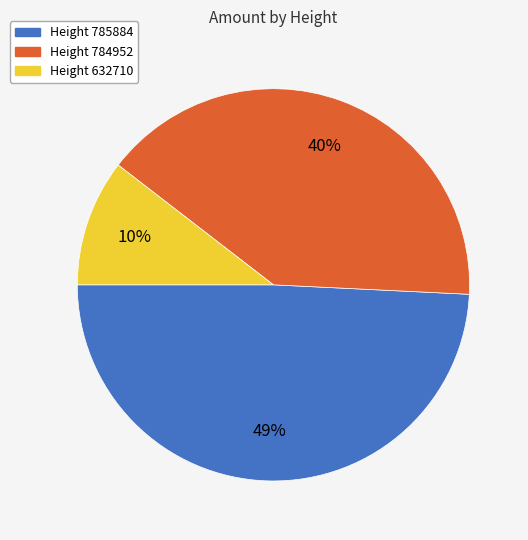

To the nearest percent, what is the average slice percentage?

33%